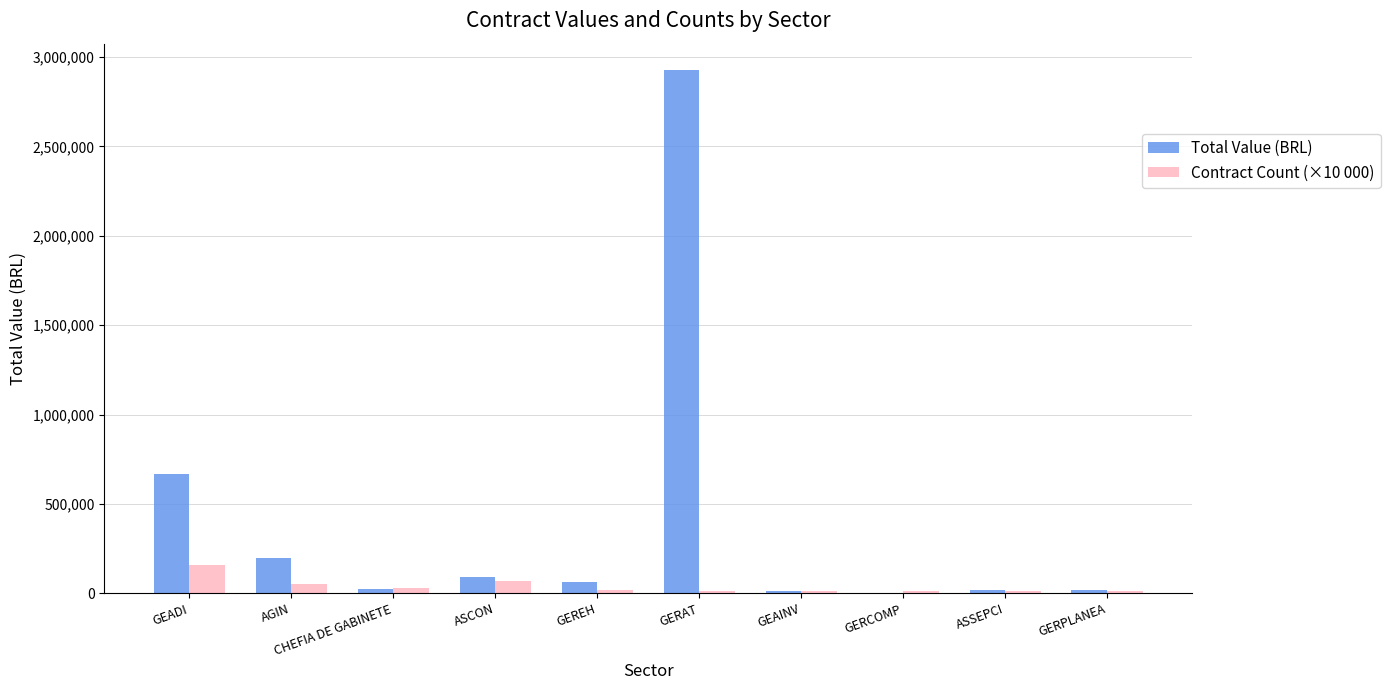

Which category has the highest value across all series?

GERAT